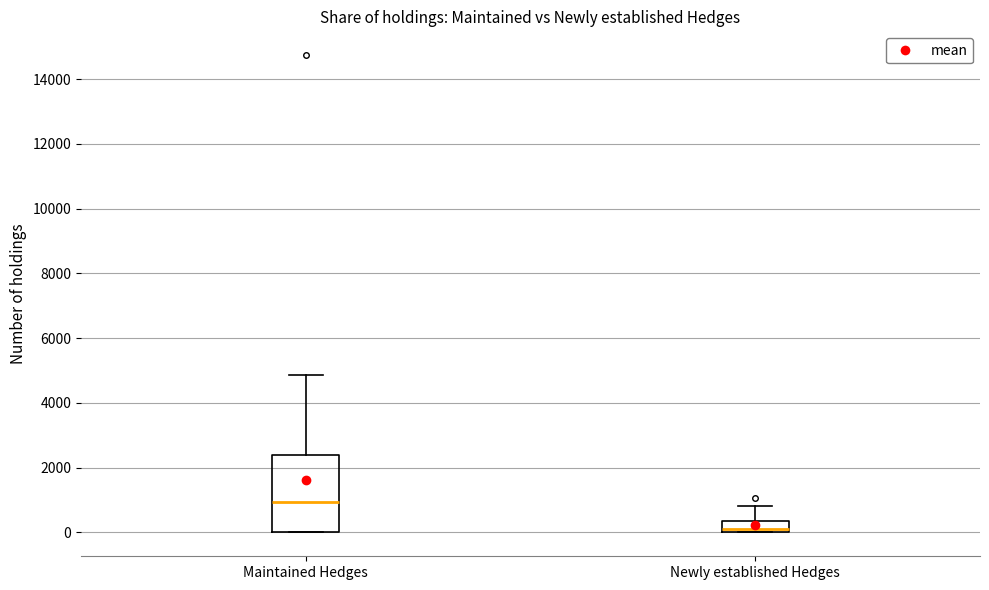

Where does the median line of the box for Newly established Hedges sit on the y-axis? The values are not printed on the chart, so give them approximately, as read against the axis.

200